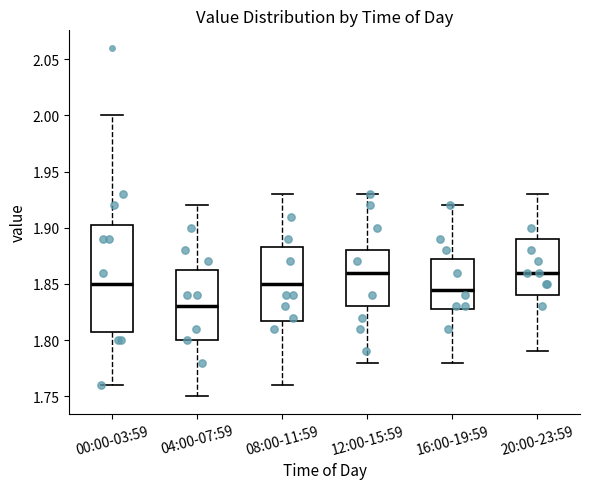

Reading left to right, transcribe this box plot: for each box, give where its median line is, the range the box spans, and where its two whiskers end, as read against the y-axis. The values are not printed on the chart, so give them approximately, as read against the axis.

00:00-03:59: median 1.850, box 1.810 to 1.905, whiskers 1.760 to 2.000
04:00-07:59: median 1.830, box 1.800 to 1.865, whiskers 1.750 to 1.920
08:00-11:59: median 1.850, box 1.820 to 1.885, whiskers 1.760 to 1.930
12:00-15:59: median 1.860, box 1.830 to 1.880, whiskers 1.780 to 1.930
16:00-19:59: median 1.845, box 1.830 to 1.875, whiskers 1.780 to 1.920
20:00-23:59: median 1.860, box 1.840 to 1.890, whiskers 1.790 to 1.930